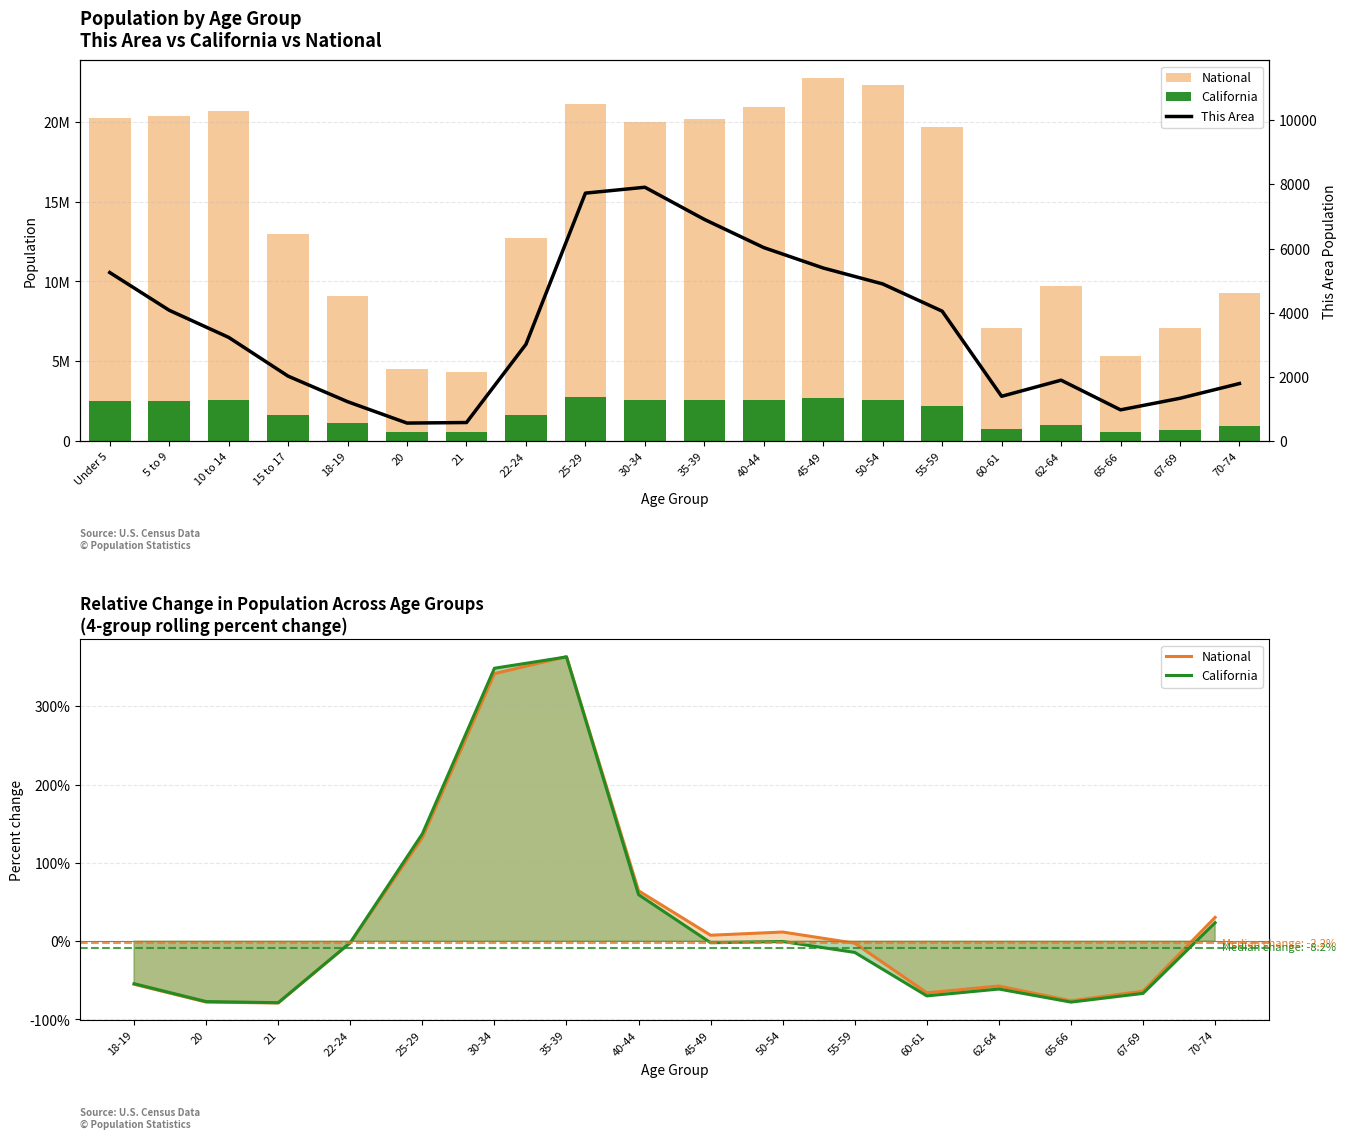

What is the sum of the National values at 35-39 and 60-61?

27293369